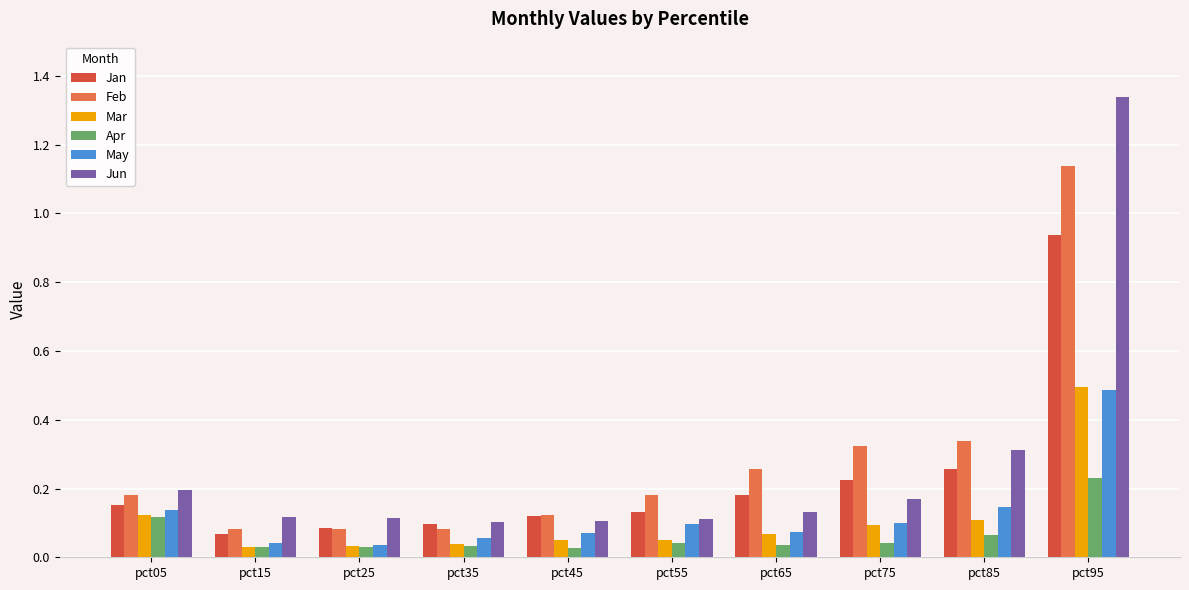

At which label does Apr reach its peak?

pct95